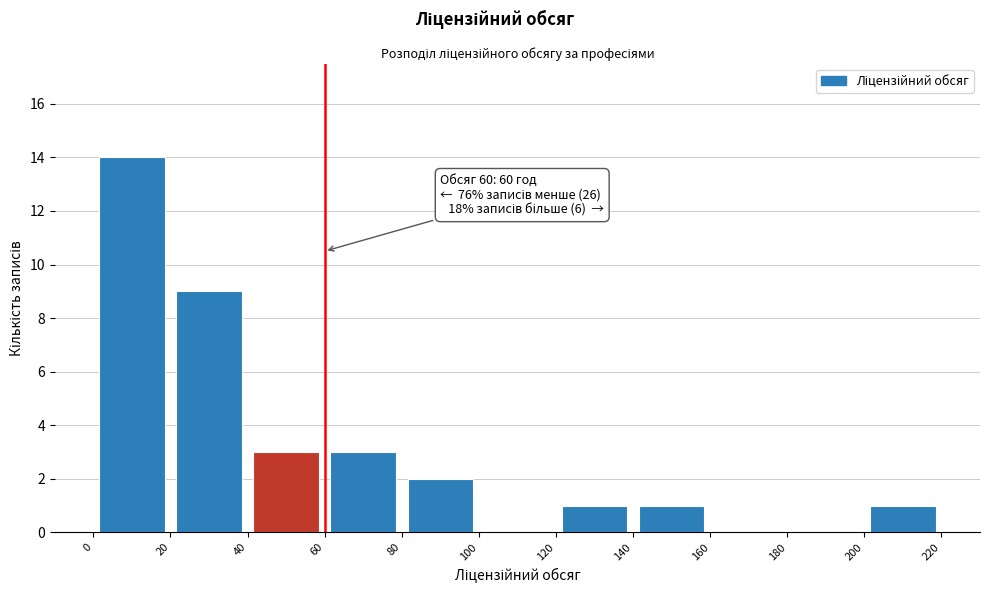

Which range on the x-axis has the tallest bar?

0 to 20